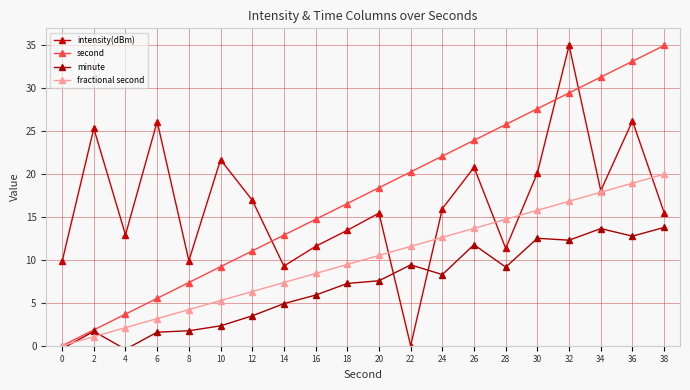

What is the value of the minute point at the 17th from the left?

12.3